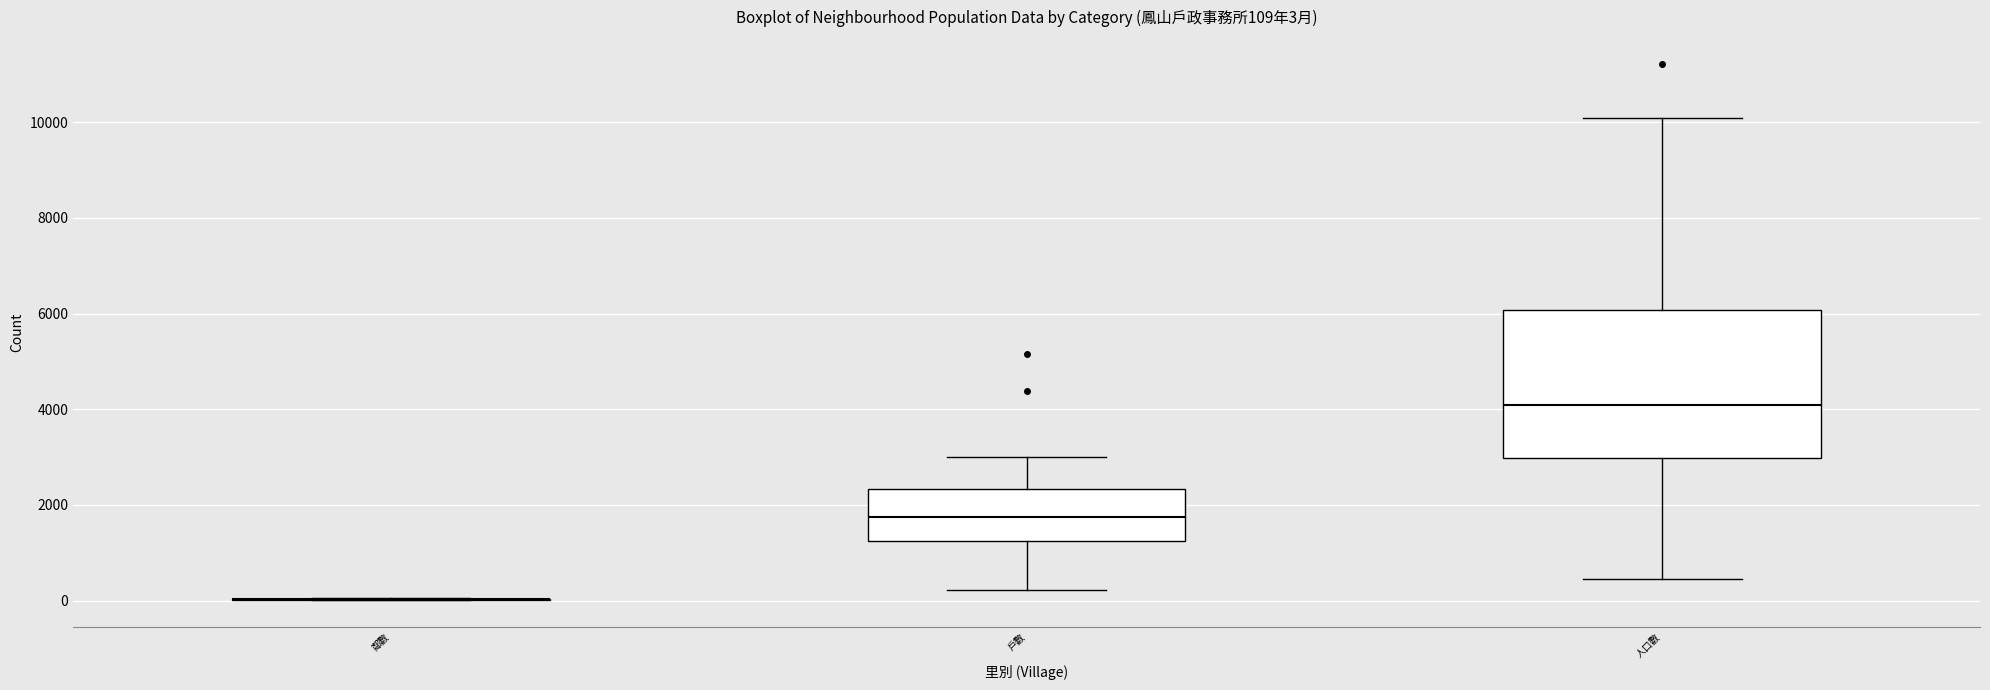

Comparing the boxes themselves (not the whiskers), which one is the tallest?

人口數